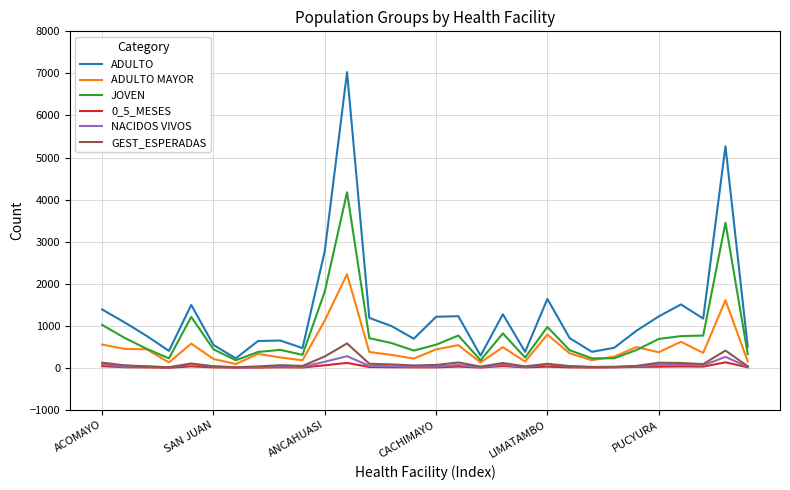

Count the number of data series in this chart.

6